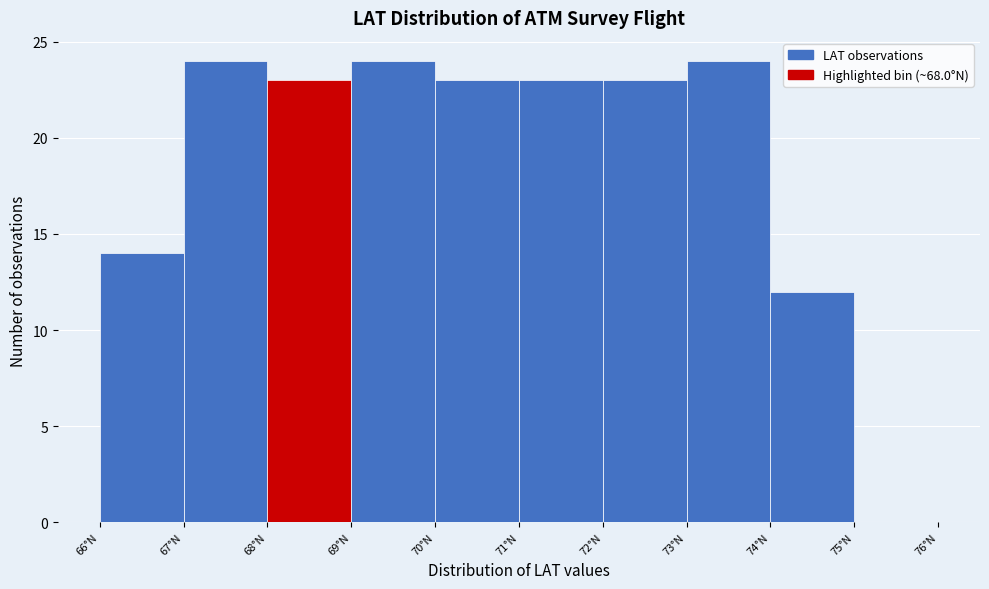

Reading left to right, transcribe this chart: for each bar, give the range it covers on the x-axis and its height. The values are not printed on the chart, so give them approximately, as read against the axis.

66 to 67: 14
67 to 68: 24
68 to 69: 23
69 to 70: 24
70 to 71: 23
71 to 72: 23
72 to 73: 23
73 to 74: 24
74 to 75: 12
75 to 76: 0